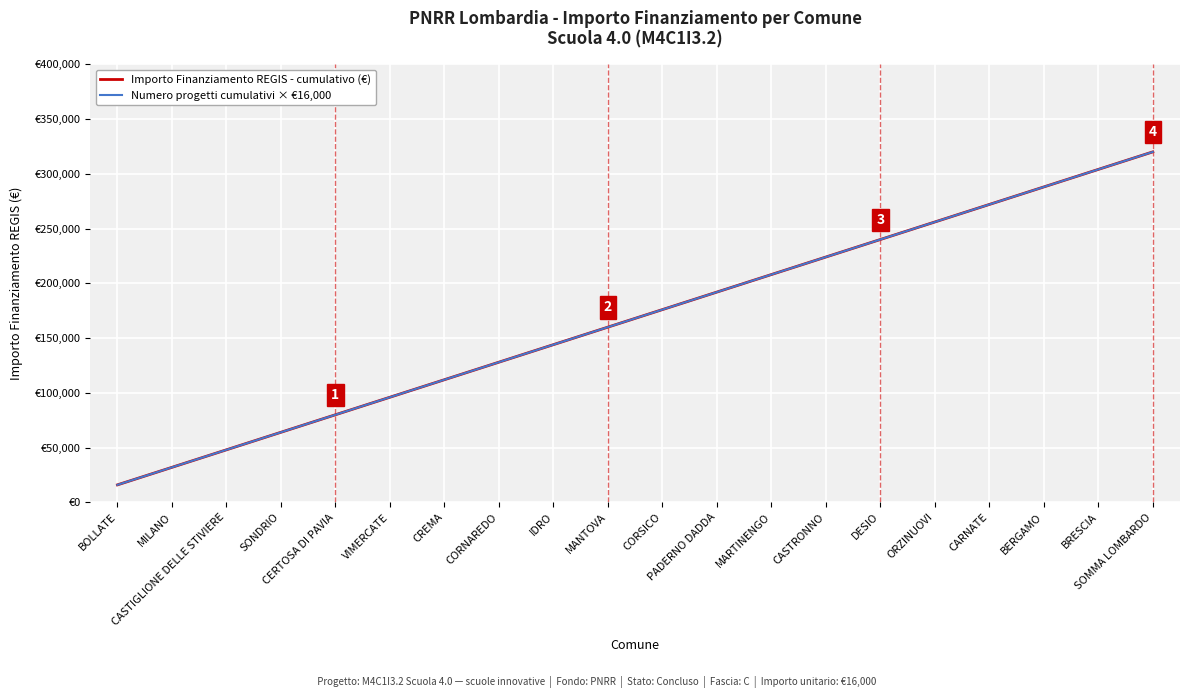

At which category is the sum across all series the highest?

SOMMA LOMBARDO